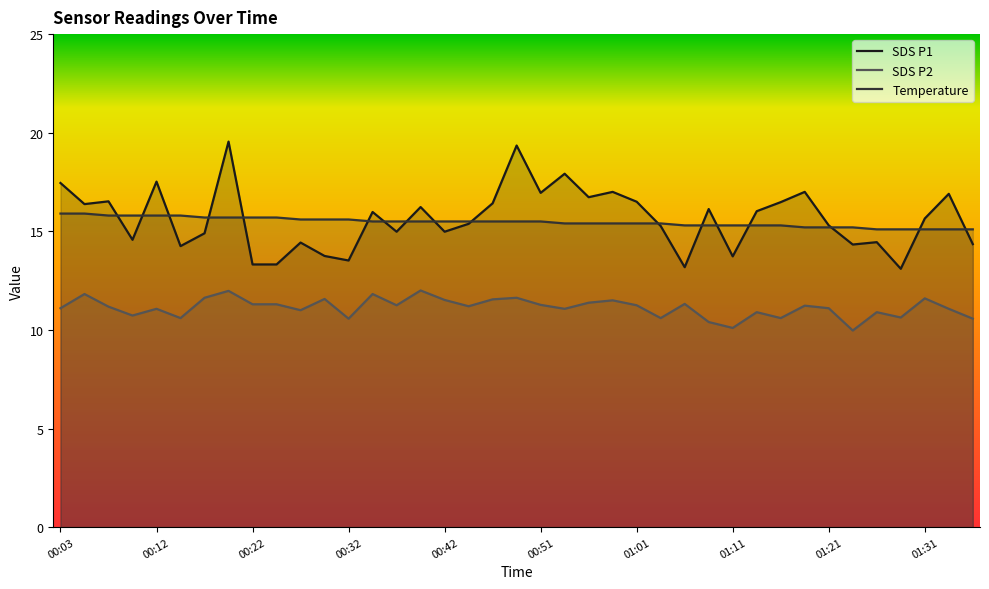

True or false: SDS P1 and SDS P2 intersect in this chart.

False